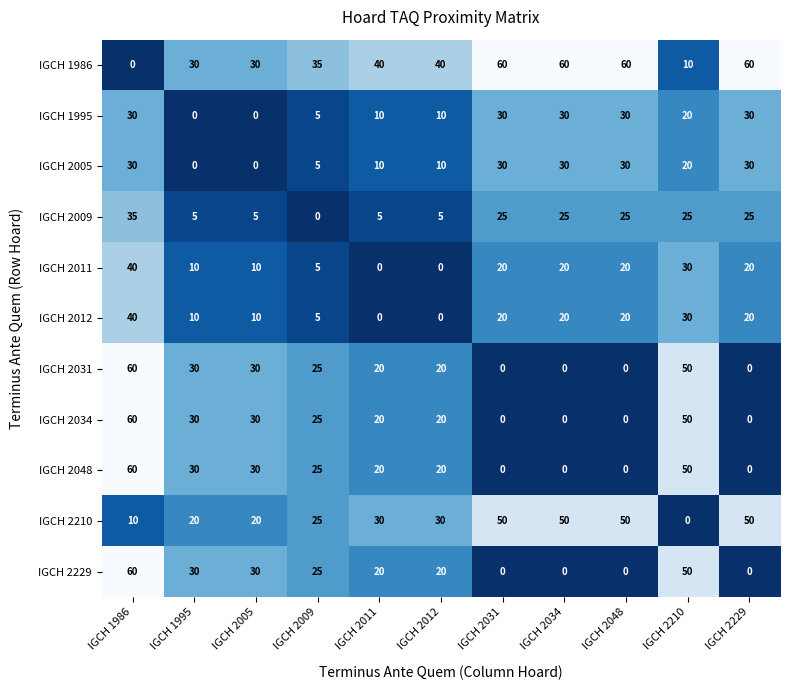

What is the sum of all IGCH 2048 values?

235